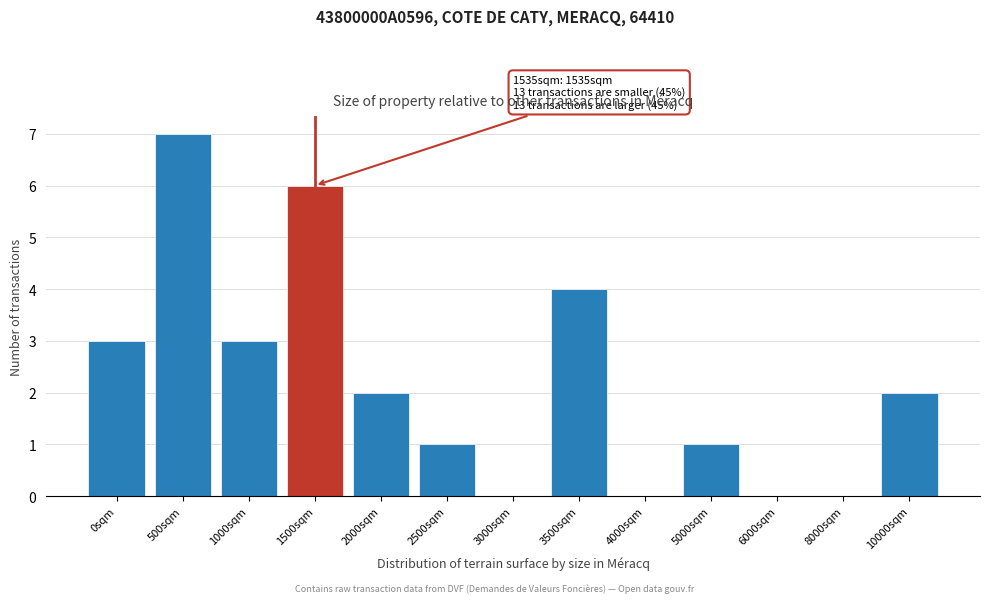

Reading left to right, what are all the values shown in this chart?

0sqm=3	500sqm=7	1000sqm=3	1500sqm=6	2000sqm=2	2500sqm=1	3000sqm=0	3500sqm=4	4000sqm=0	5000sqm=1	6000sqm=0	8000sqm=0	10000sqm=2